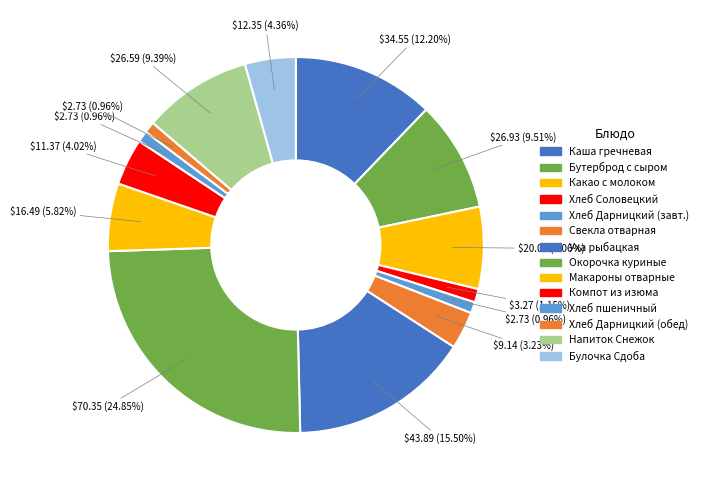

Rank the categories by value from highest to lowest.

Окорочка куриные запеченные, Уха рыбацкая, Каша гречневая молочная с маслом, Бутерброд с сыром, Кисломолочный напиток Снежок, Какао с молоком, Макаронные изделия отварные, Булочка Сдоба выборгская, Компот из изюма, Свекла отварная, Хлеб Соловецкий, Хлеб Дарницкий (завтрак), Хлеб пшеничный, Хлеб Дарницкий (обед)